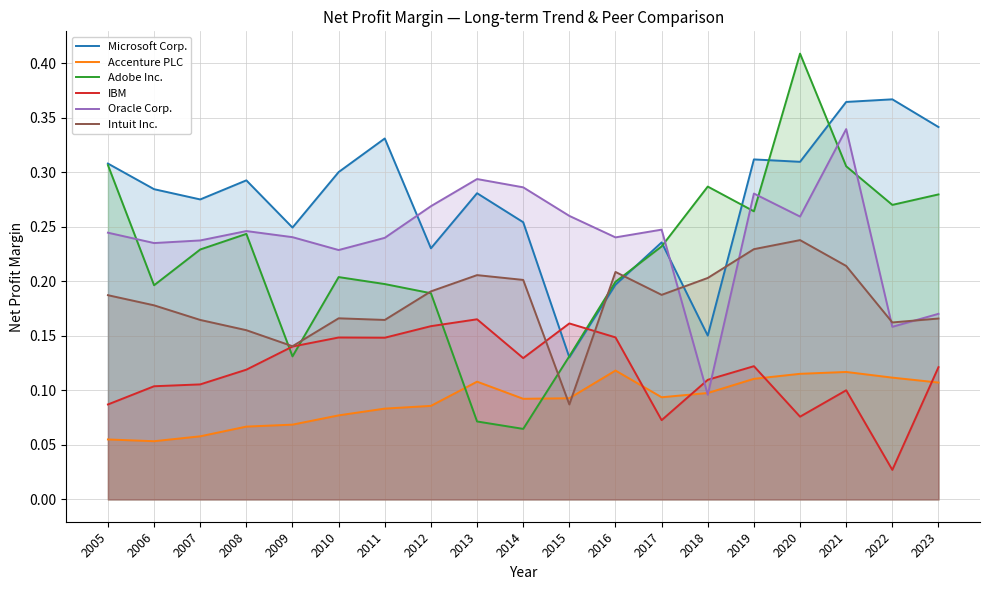

Does the chart have visible grid lines?

Yes